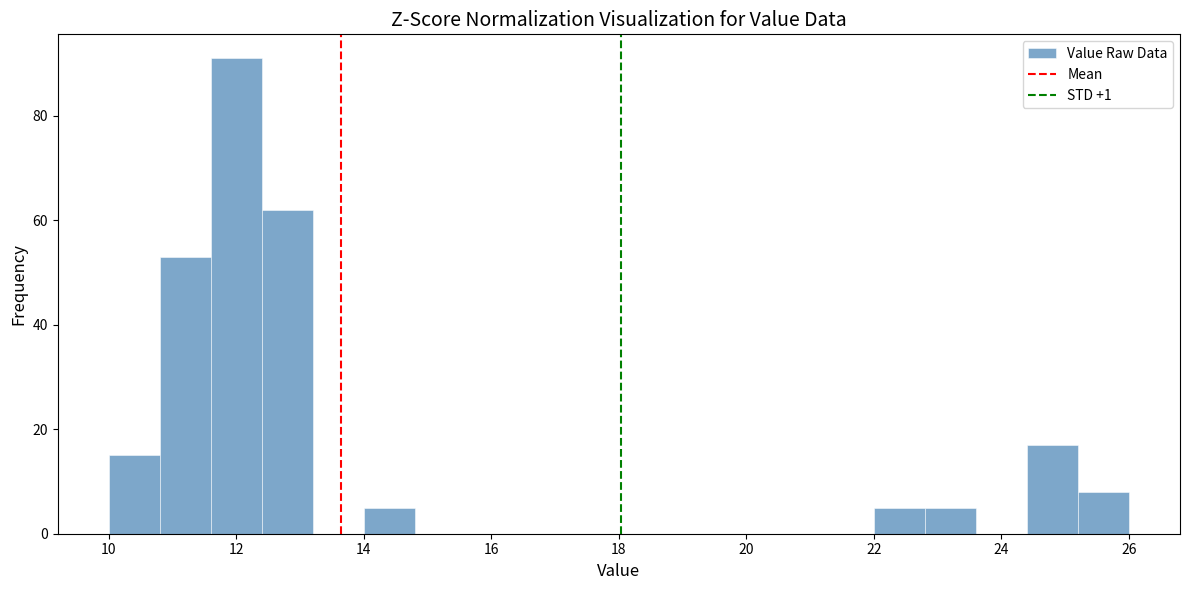

Over which range of the x-axis is the bar tallest?

11.6 to 12.4